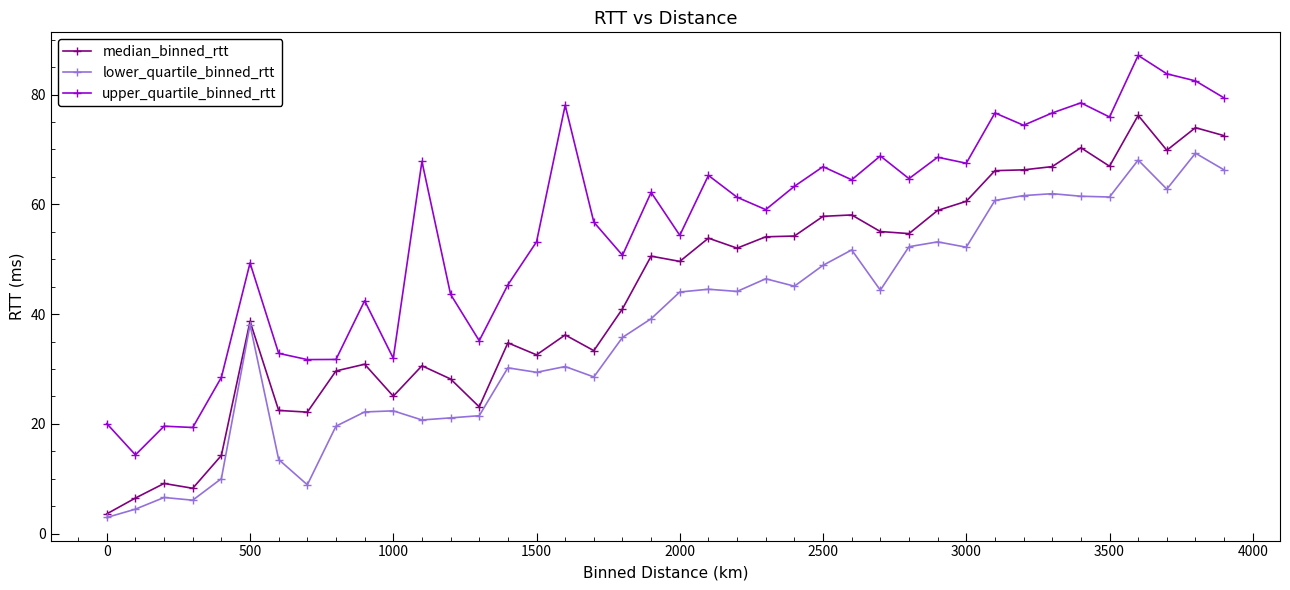

True or false: median_binned_rtt has more than 0 points higher than both neighbors.

True